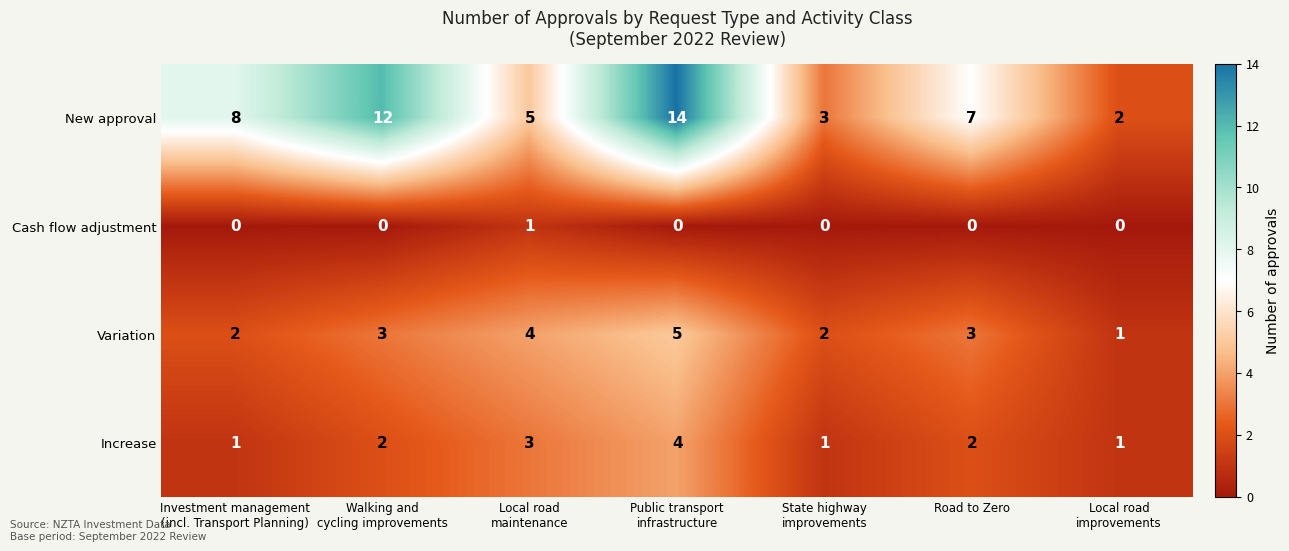

What is the maximum value shown in the chart?

14